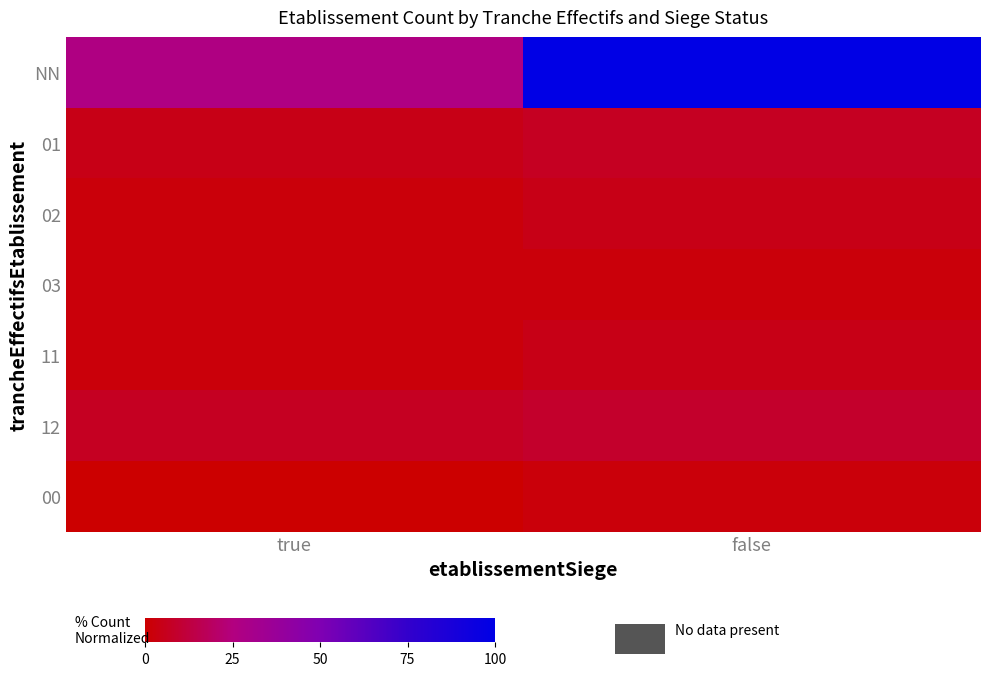

At how many categories does at least one series exceed 60?

1